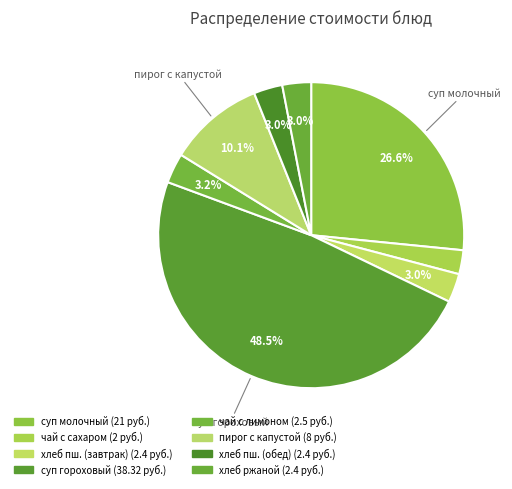

How many segments does this pie chart have?

8